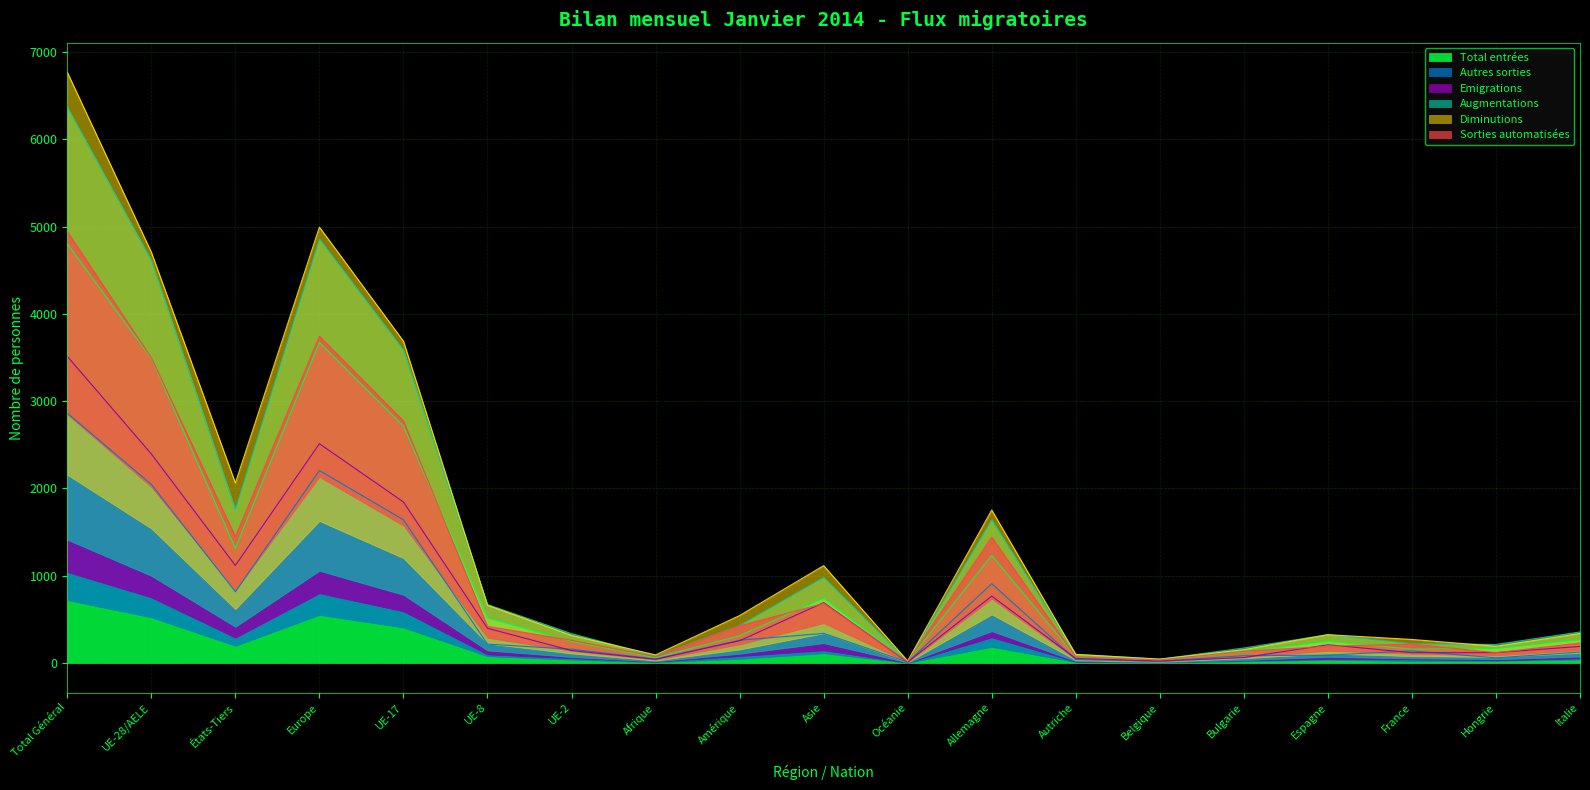

Is it true that Total entrées equals 1315 at États-Tiers?

True